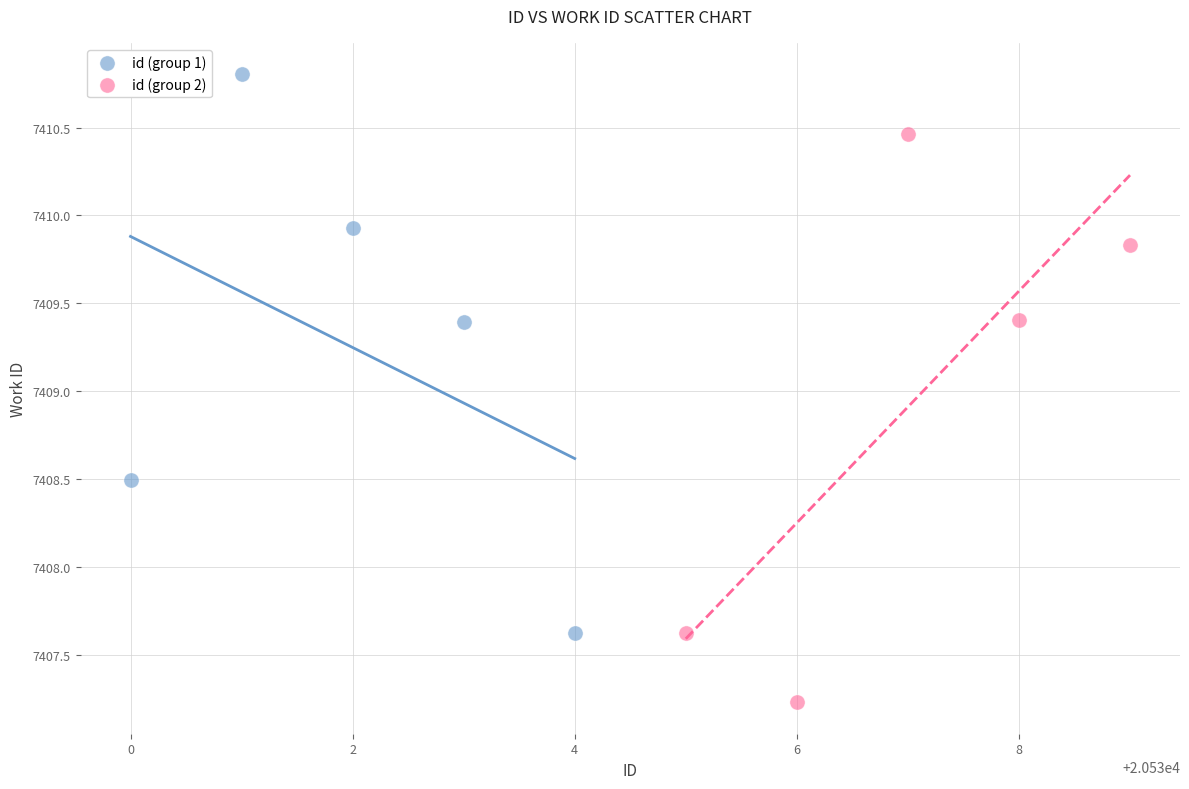

Which series contains the highest Y value?

id (group 1)